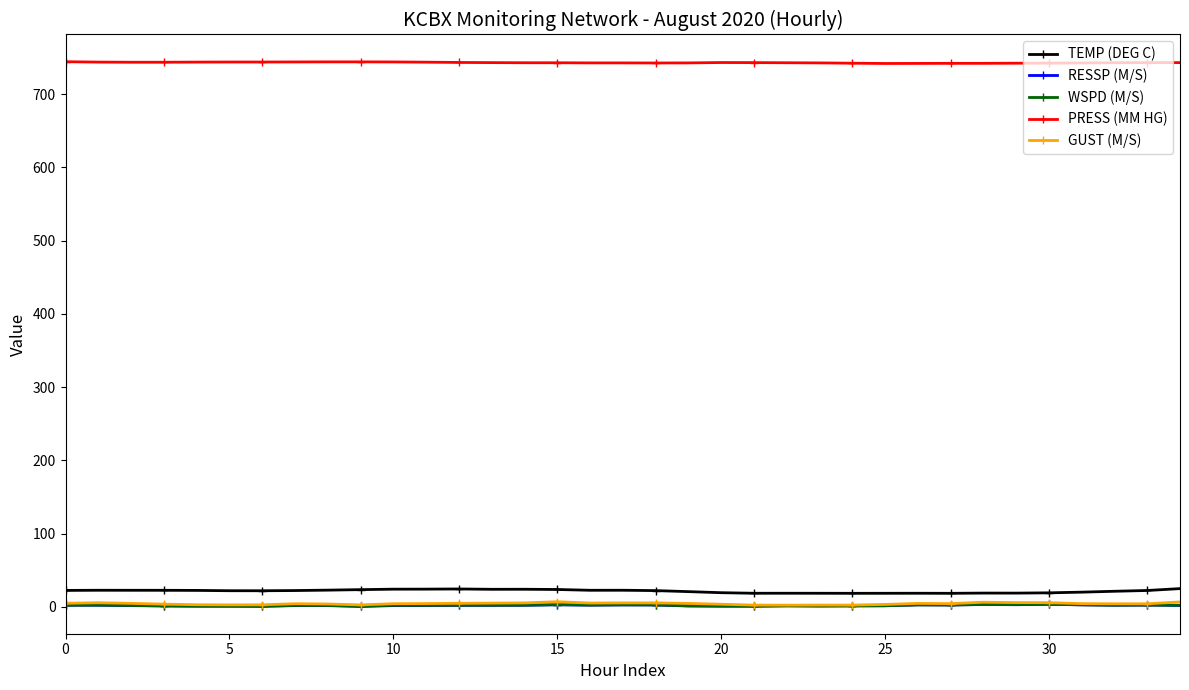

At how many categories does at least one series exceed 74?

35